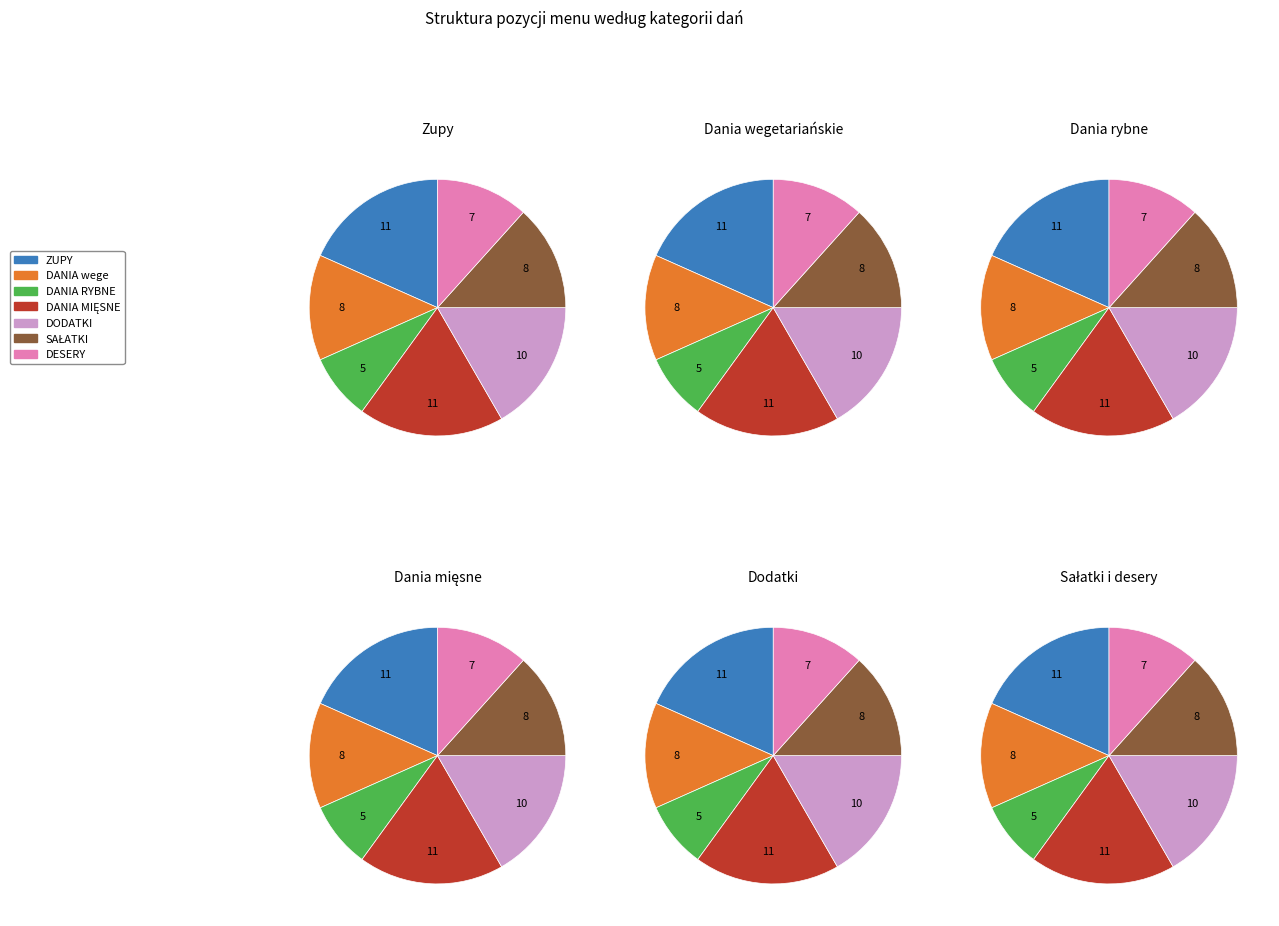

True or false: DESERY accounts for 12% of the total.

True